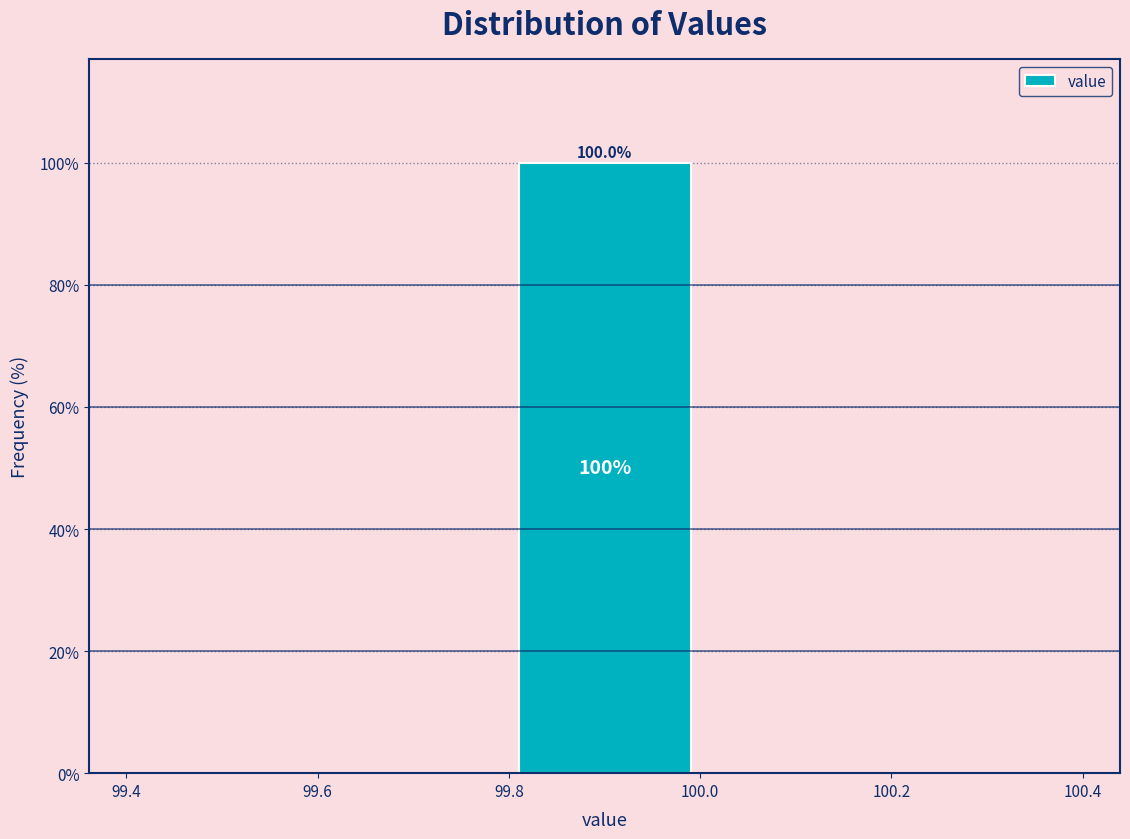

Which range on the x-axis has the tallest bar?

99.8 to 100.0